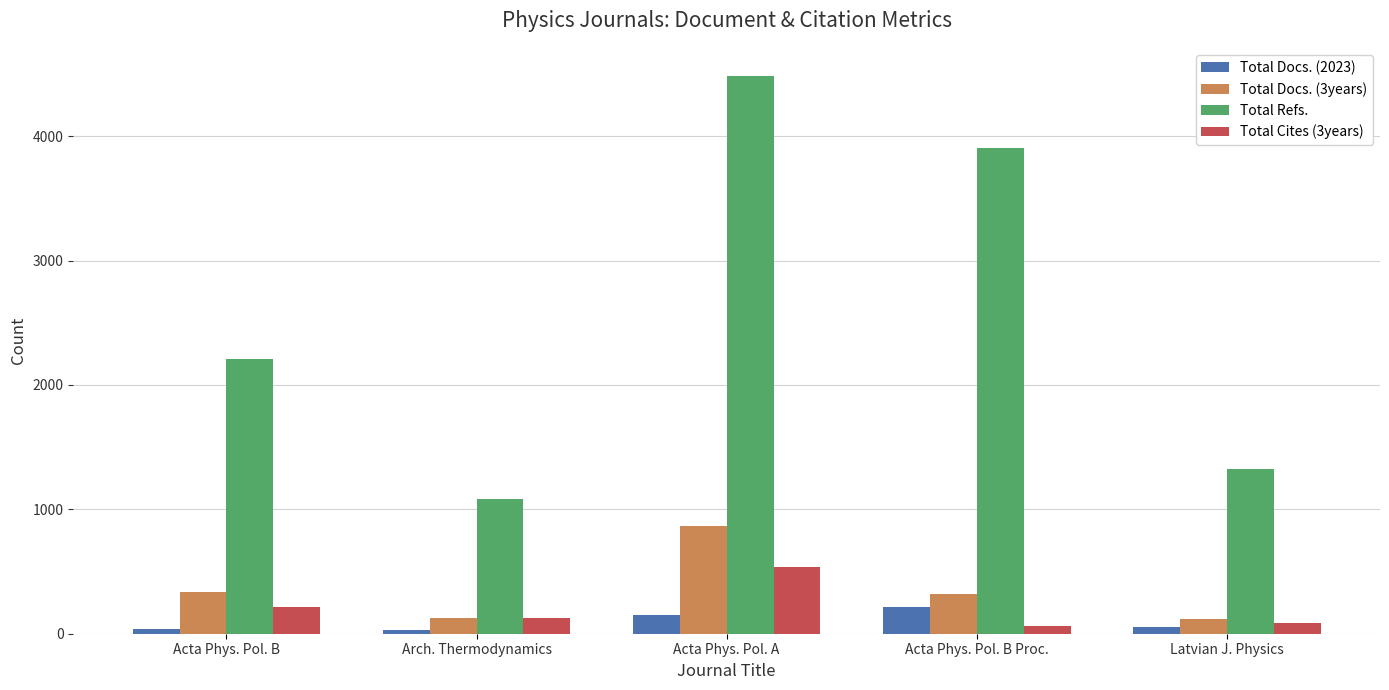

What is the label of the 1st bar from the right?

Latvian J. Physics